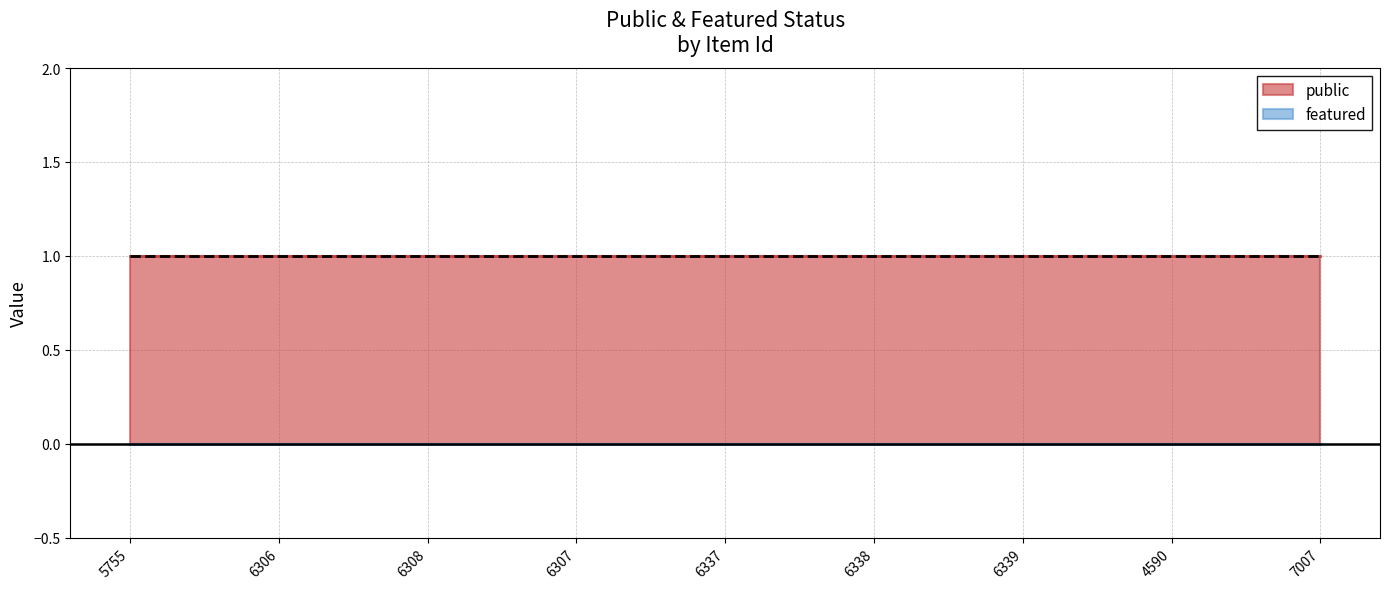

True or false: featured has more than 0 interior local peaks.

False